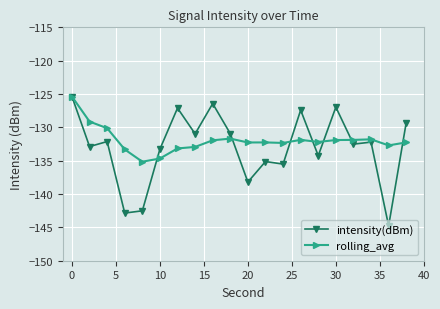

What are all the series names shown in the legend?

intensity(dBm), rolling_avg